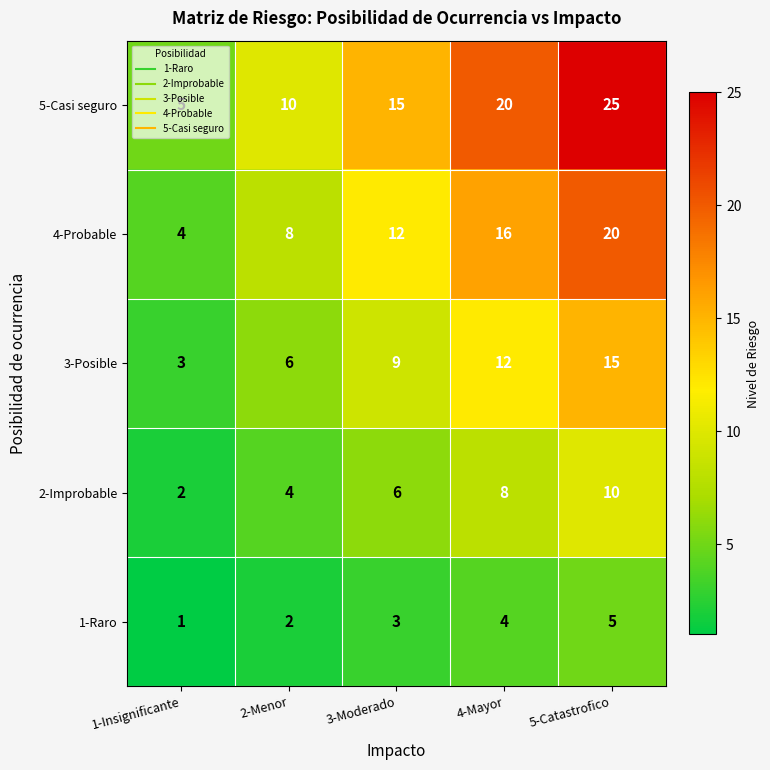

What is the average value of the 3-Posible series?

9